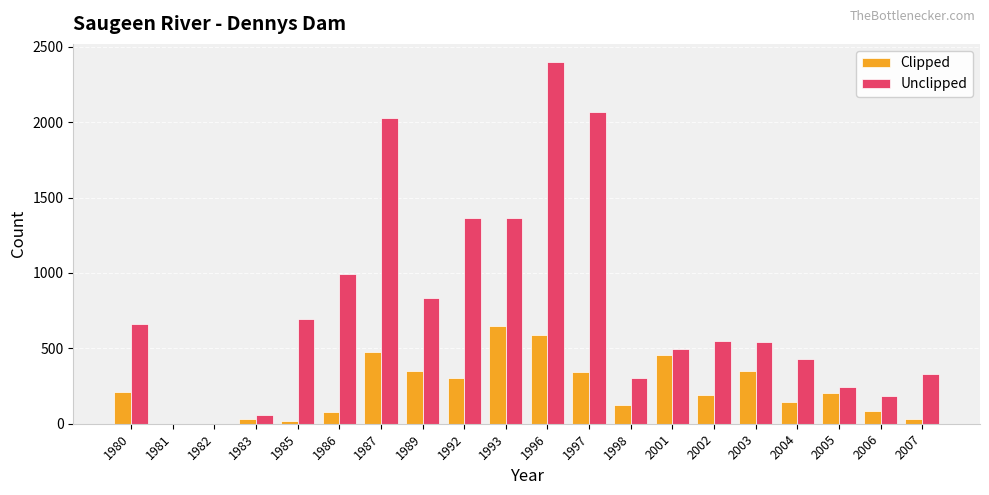

True or false: Clipped has a value of 478 at 1987.

True